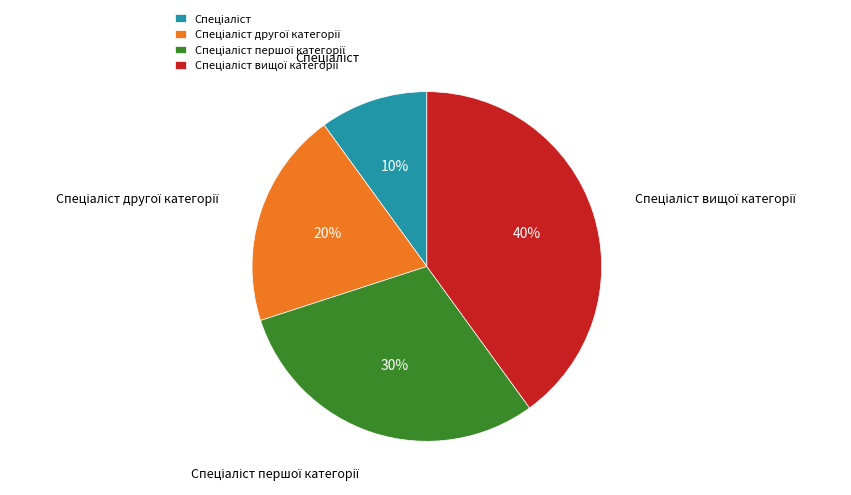

Is there a majority slice in this chart?

No